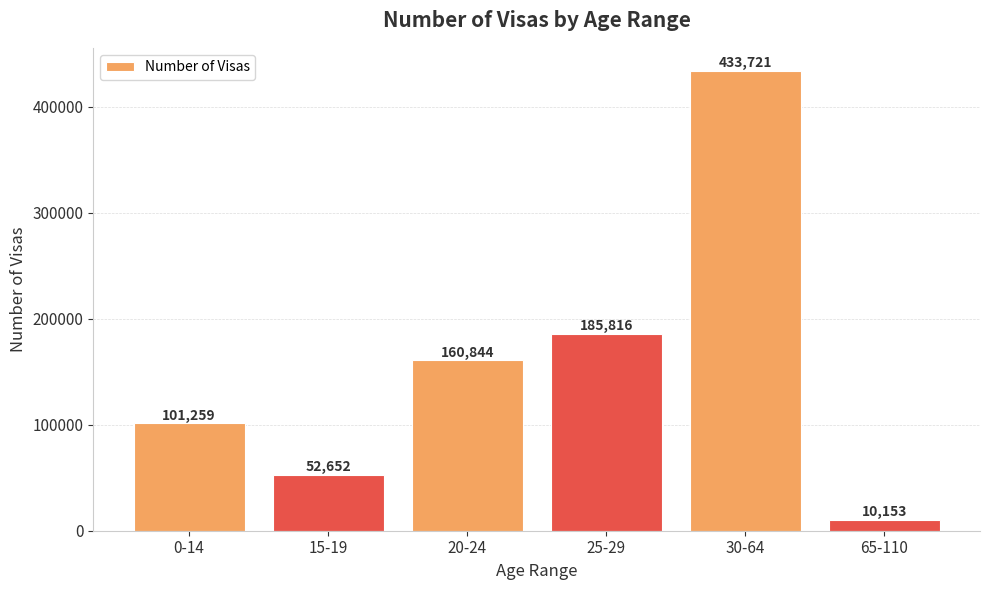

What is the ratio of the value at 65-110 to the value at 15-19?

0.2